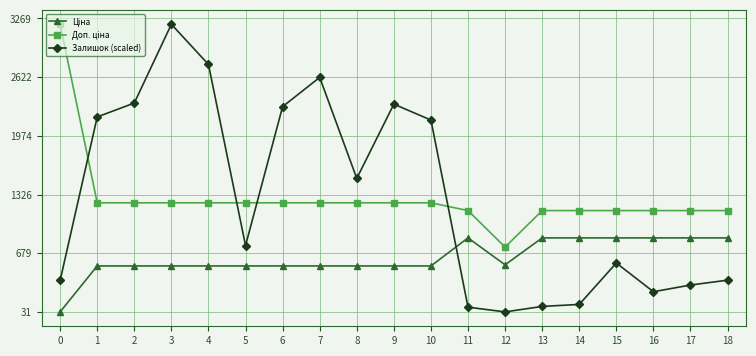

At which category does Залишок (scaled) reach its first local peak?

3